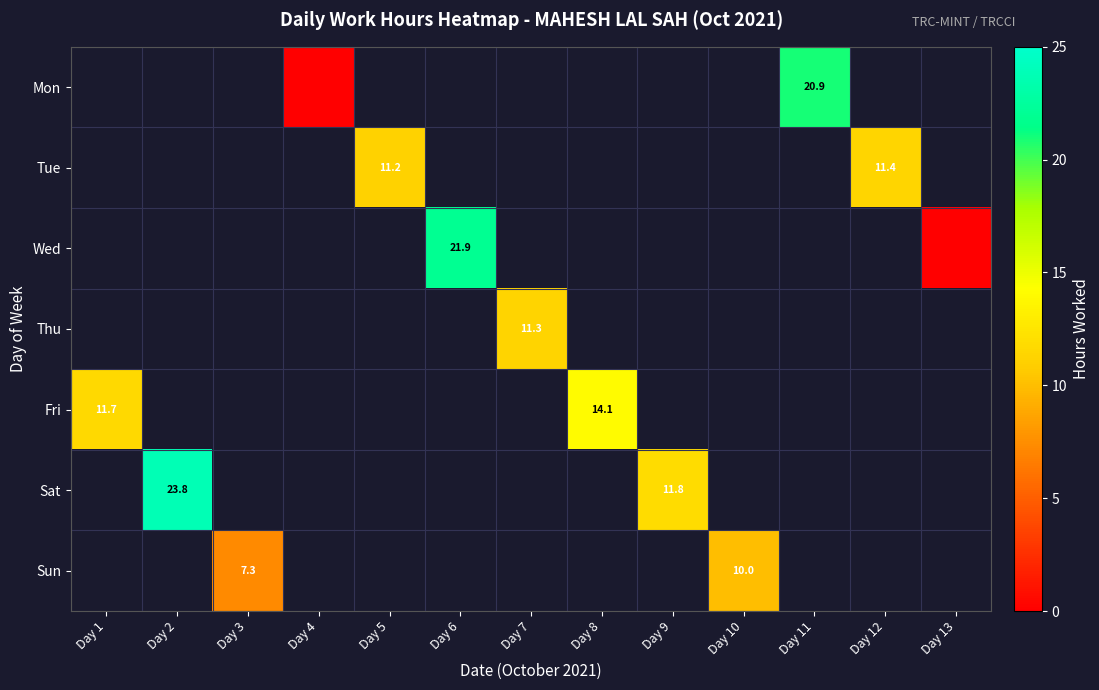

At which category does the chart reach its minimum across all series?

Day 4